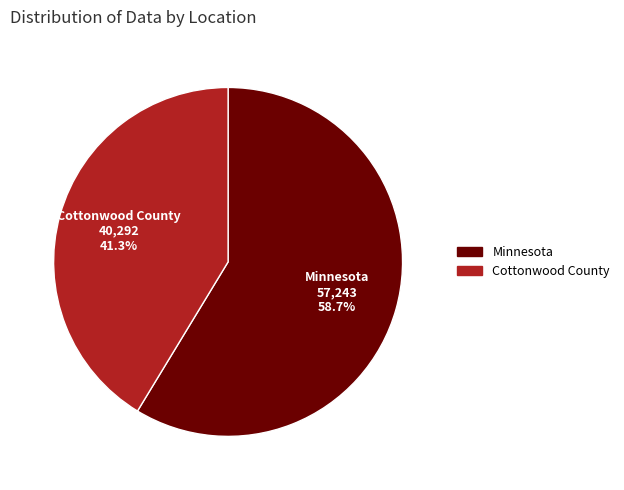

What is the smallest slice in the pie chart?

Cottonwood County